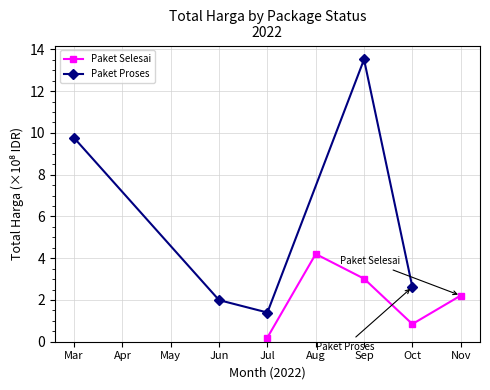

True or false: Paket Selesai has a value of 4.2 at Aug.

True